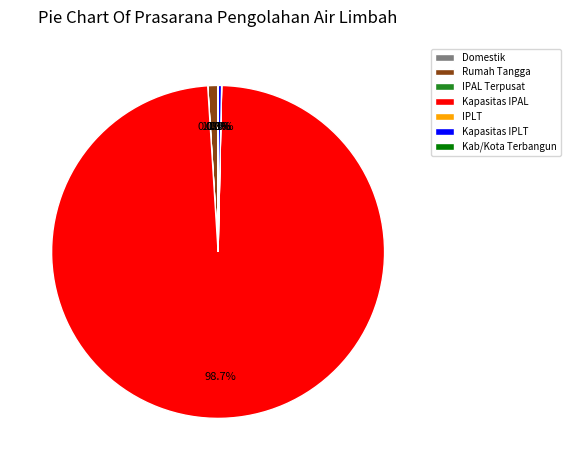

How much of the chart is everything except Rumah Tangga?

99.0%